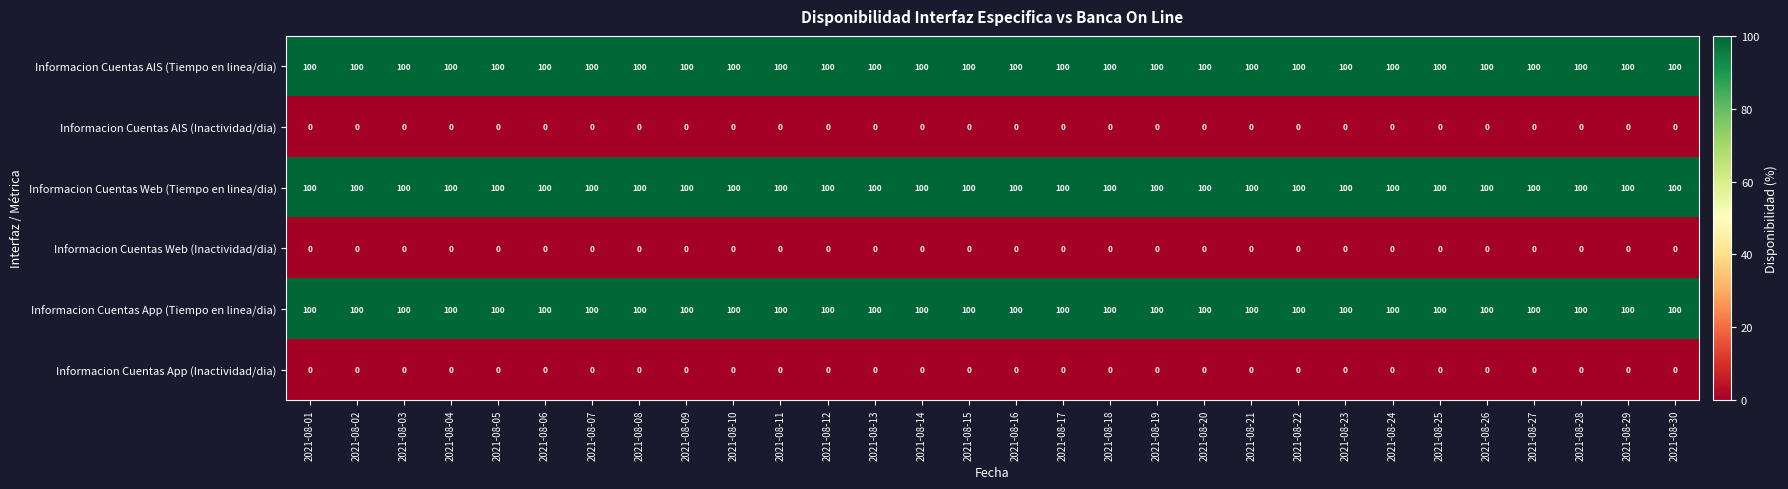

What is the average value of the Informacion Cuentas Web (Tiempo en linea/dia) series?

100